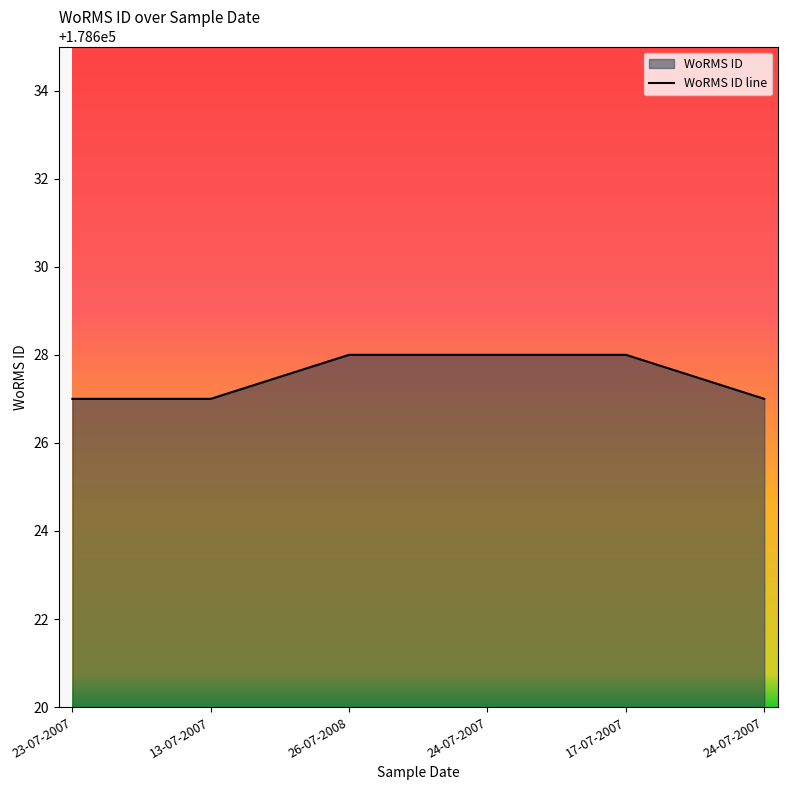

Reading left to right, what are all the values shown in this chart?

23-07-2007=178627	13-07-2007=178627	26-07-2008=178628	24-07-2007=178628	17-07-2007=178628	24-07-2007=178627